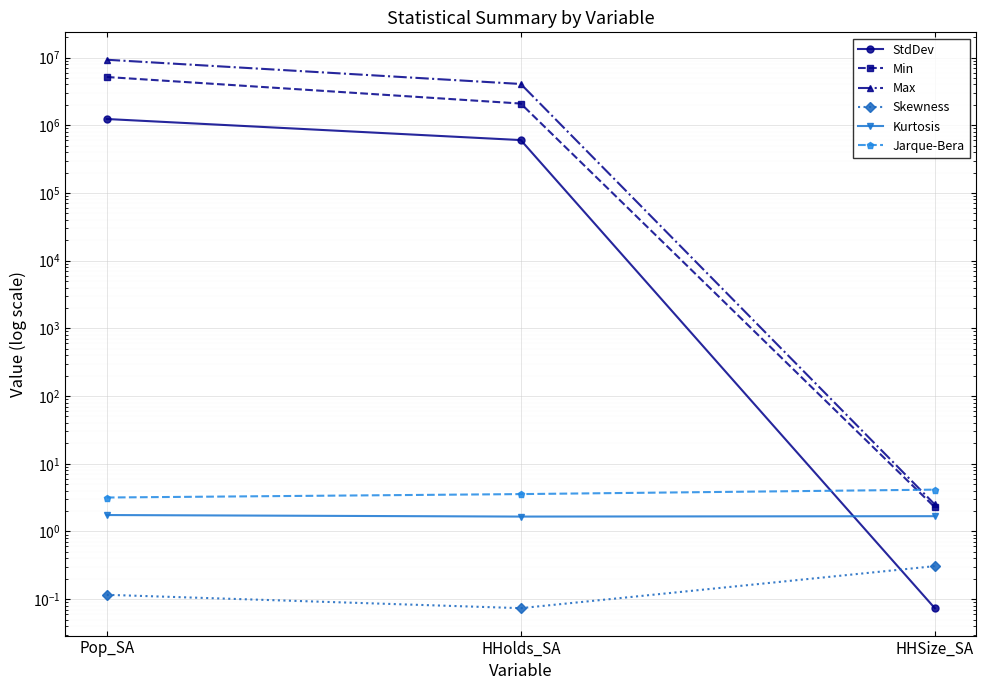

What is the sum of all Max values?

13326688.6